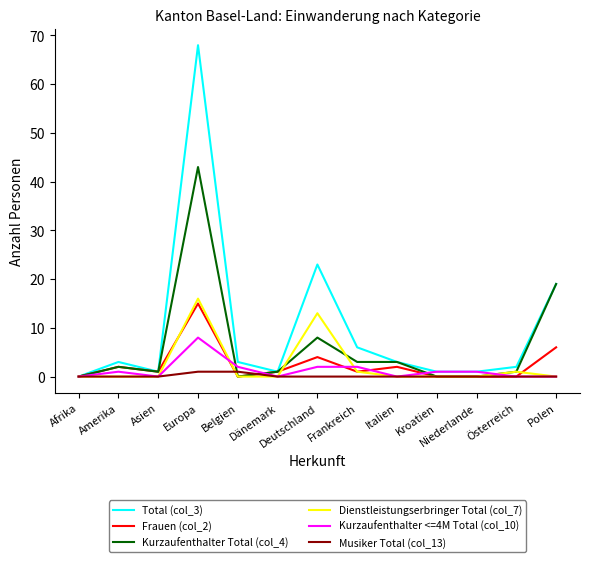

Is the value of Kurzaufenthalter Total (col_4) at Europa greater than the value of Dienstleistungserbringer Total (col_7) at Afrika?

Yes